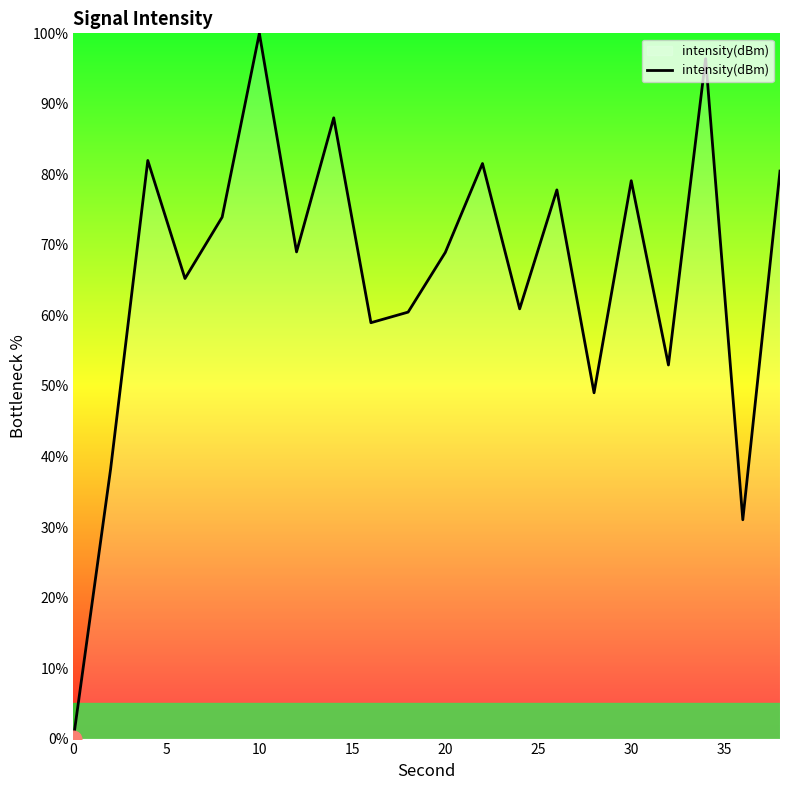

How many lines are shown in the chart?

1